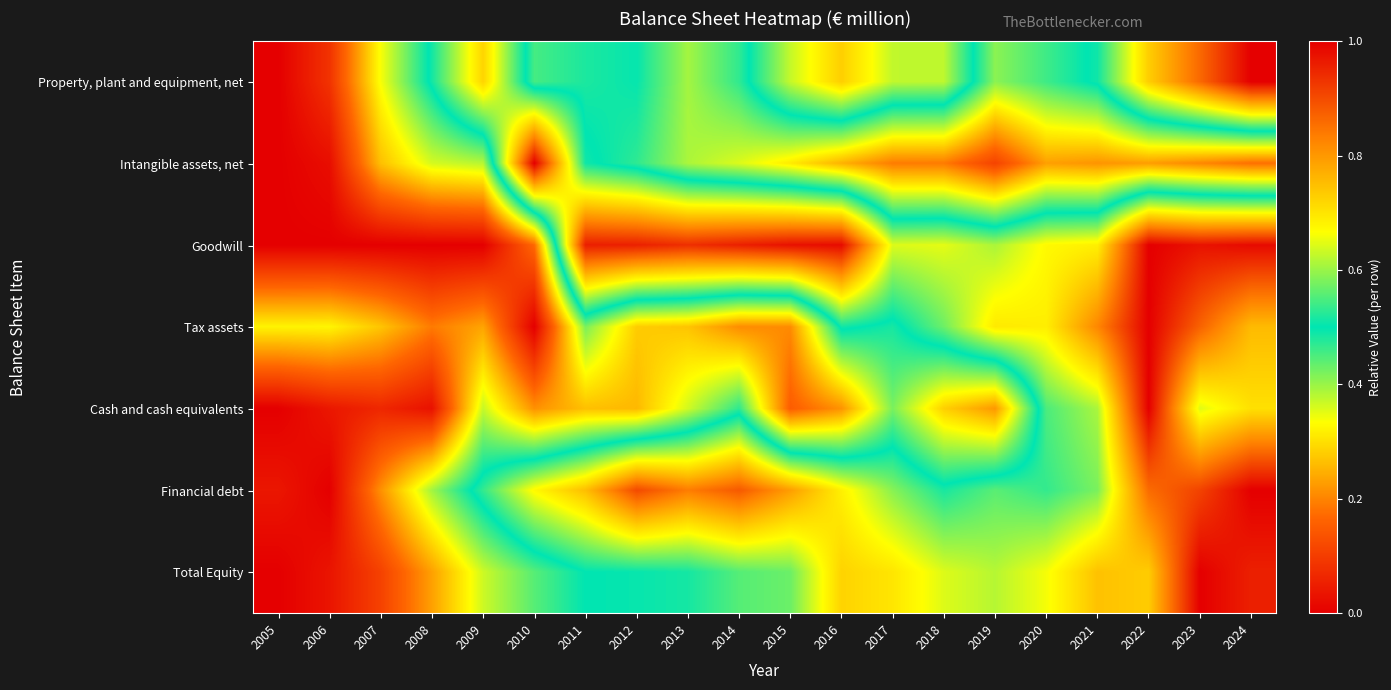

Reading left to right, transcribe all the data shown in this chart.

Property, plant and equipment, net: 2005=0.0	2006=0.1	2007=0.3	2008=0.5	2009=0.7	2010=0.5	2011=0.5	2012=0.5	2013=0.4	2014=0.5	2015=0.6	2016=0.7	2017=0.6	2018=0.6	2019=0.4	2020=0.5	2021=0.5	2022=0.7	2023=0.9	2024=1.0
Intangible assets, net: 2005=0.0	2006=0.0	2007=0.3	2008=0.4	2009=0.4	2010=1.0	2011=0.5	2012=0.5	2013=0.4	2014=0.4	2015=0.3	2016=0.3	2017=0.2	2018=0.2	2019=0.1	2020=0.2	2021=0.2	2022=0.2	2023=0.2	2024=0.2
Goodwill: 2005=0.0	2006=0.0	2007=0.0	2008=0.0	2009=0.0	2010=0.2	2011=1.0	2012=1.0	2013=0.9	2014=1.0	2015=1.0	2016=1.0	2017=0.6	2018=0.6	2019=0.6	2020=0.7	2021=0.7	2022=1.0	2023=1.0	2024=1.0
Tax assets: 2005=0.3	2006=0.3	2007=0.3	2008=0.2	2009=0.2	2010=0.0	2011=0.4	2012=0.3	2013=0.3	2014=0.2	2015=0.2	2016=0.5	2017=0.5	2018=0.6	2019=0.7	2020=0.7	2021=0.8	2022=1.0	2023=0.9	2024=0.8
Cash and cash equivalents: 2005=0.0	2006=0.0	2007=0.1	2008=0.0	2009=0.4	2010=0.2	2011=0.3	2012=0.3	2013=0.4	2014=0.5	2015=0.2	2016=0.2	2017=0.4	2018=0.3	2019=0.2	2020=0.5	2021=0.6	2022=1.0	2023=0.6	2024=0.7
Financial debt: 2005=0.0	2006=0.0	2007=0.2	2008=0.4	2009=0.5	2010=0.7	2011=0.8	2012=0.9	2013=0.8	2014=0.9	2015=0.8	2016=0.7	2017=0.6	2018=0.5	2019=0.6	2020=0.5	2021=0.6	2022=0.9	2023=0.9	2024=1.0
Total Equity: 2005=0.0	2006=0.0	2007=0.1	2008=0.2	2009=0.4	2010=0.4	2011=0.5	2012=0.5	2013=0.5	2014=0.6	2015=0.6	2016=0.7	2017=0.7	2018=0.6	2019=0.6	2020=0.7	2021=0.7	2022=0.7	2023=1.0	2024=1.0